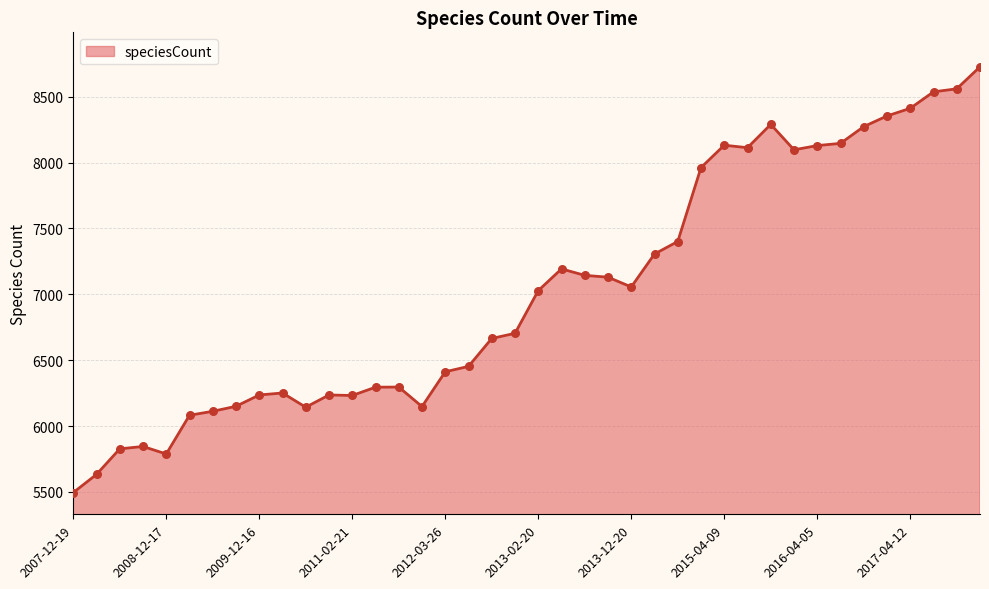

What is the difference between the maximum and minimum values?

3232